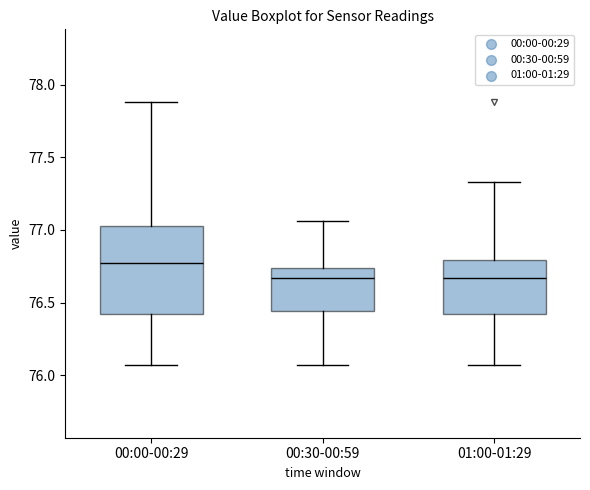

Comparing the boxes themselves (not the whiskers), which one is the tallest?

00:00-00:29